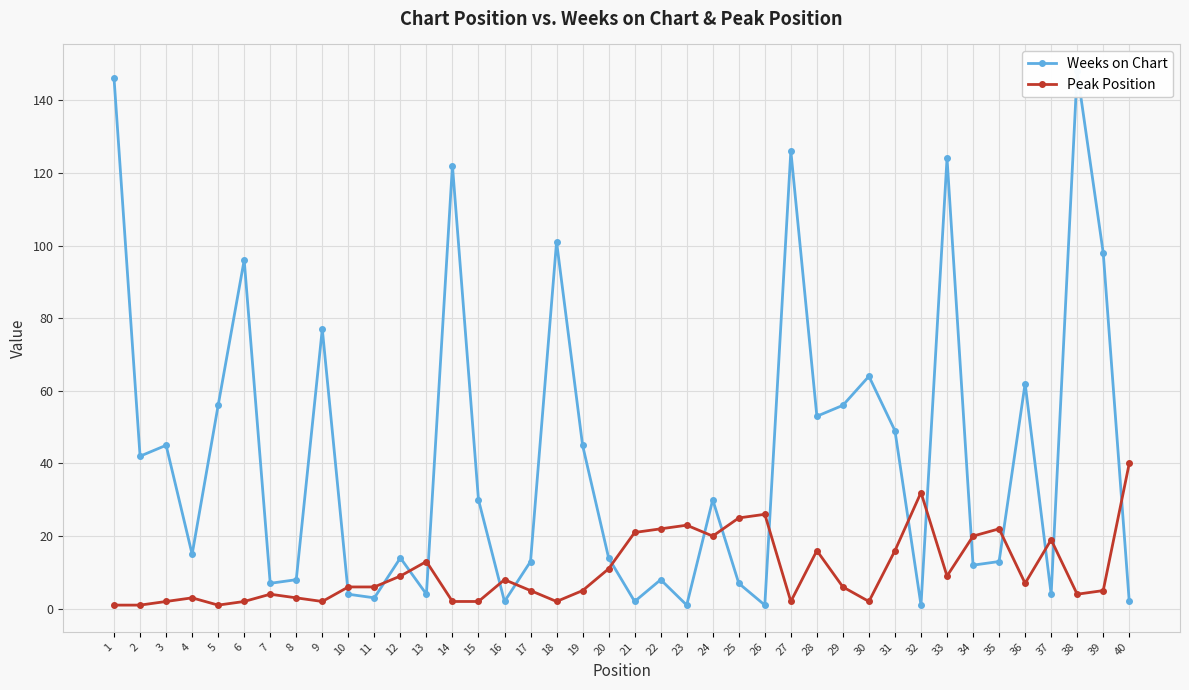

The value of Peak Position at 36 is 11. True or false?

False